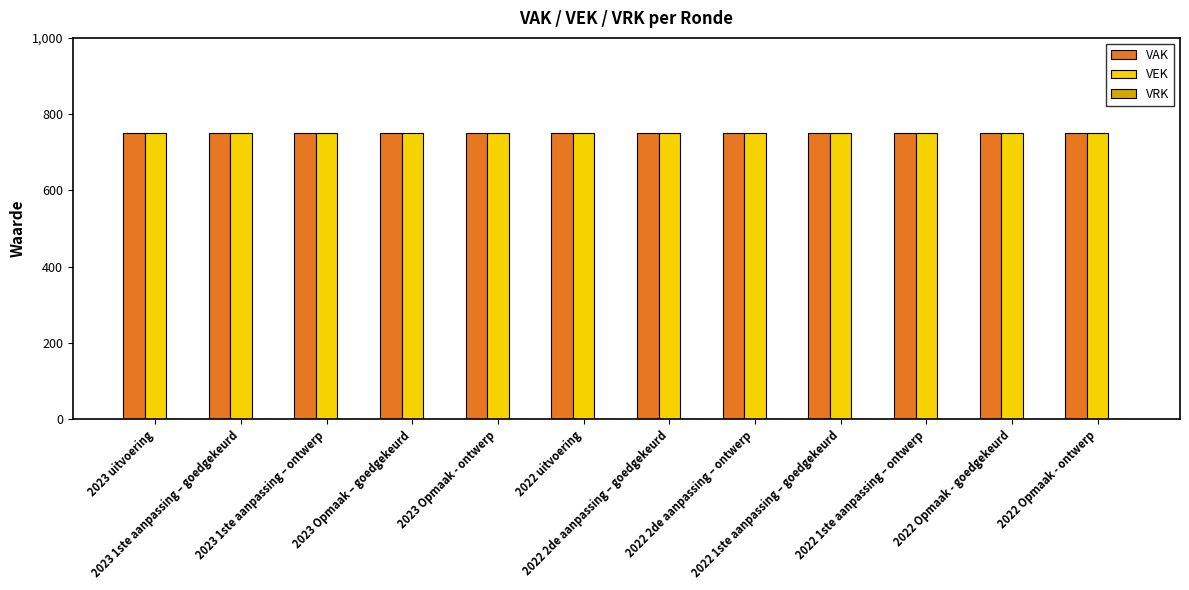

What is the label of the 8th bar from the left?

2022 2de aanpassing – ontwerp